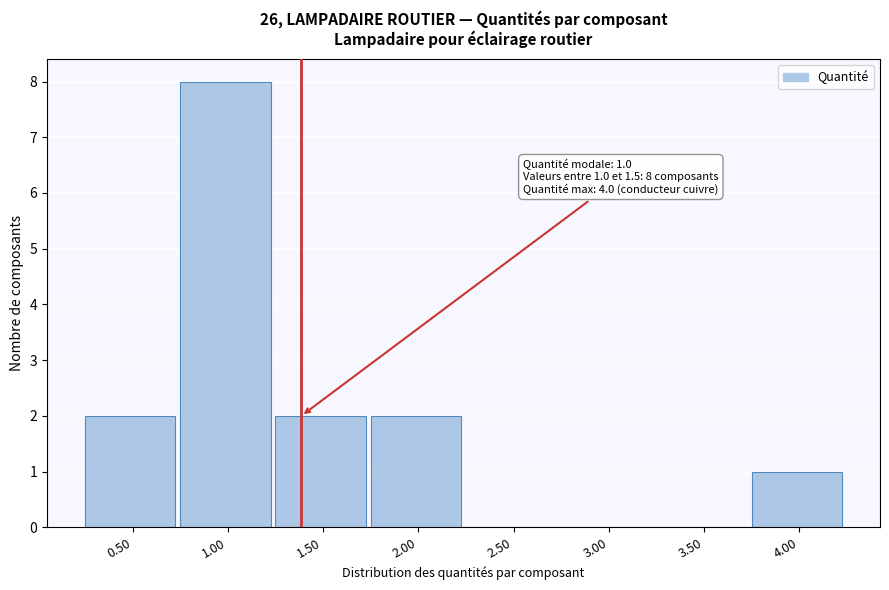

Reading left to right, transcribe all the data shown in this chart.

0.50=2	1.00=8	1.50=2	2.00=2	2.50=0	3.00=0	3.50=0	4.00=1